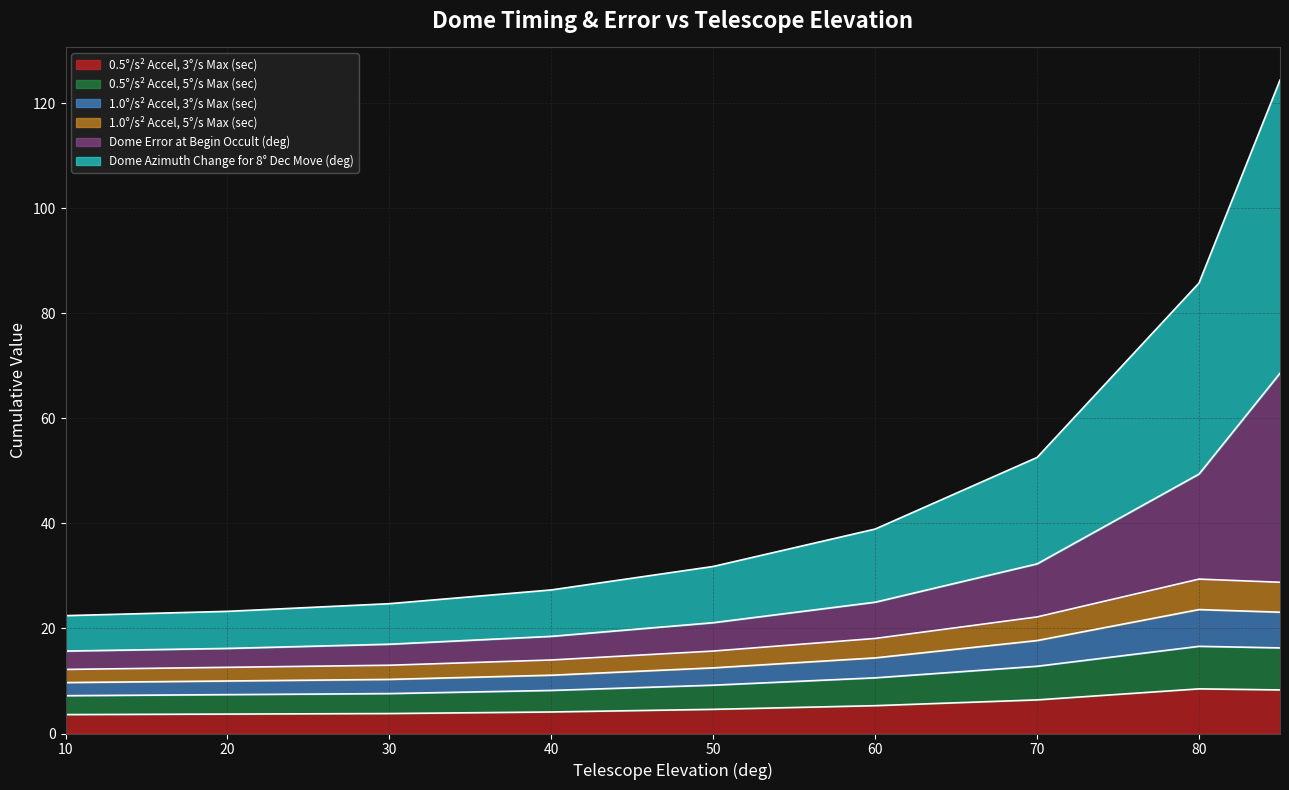

What is the maximum value for 0.5°/s² Accel, 3°/s Max (sec)?

8.5